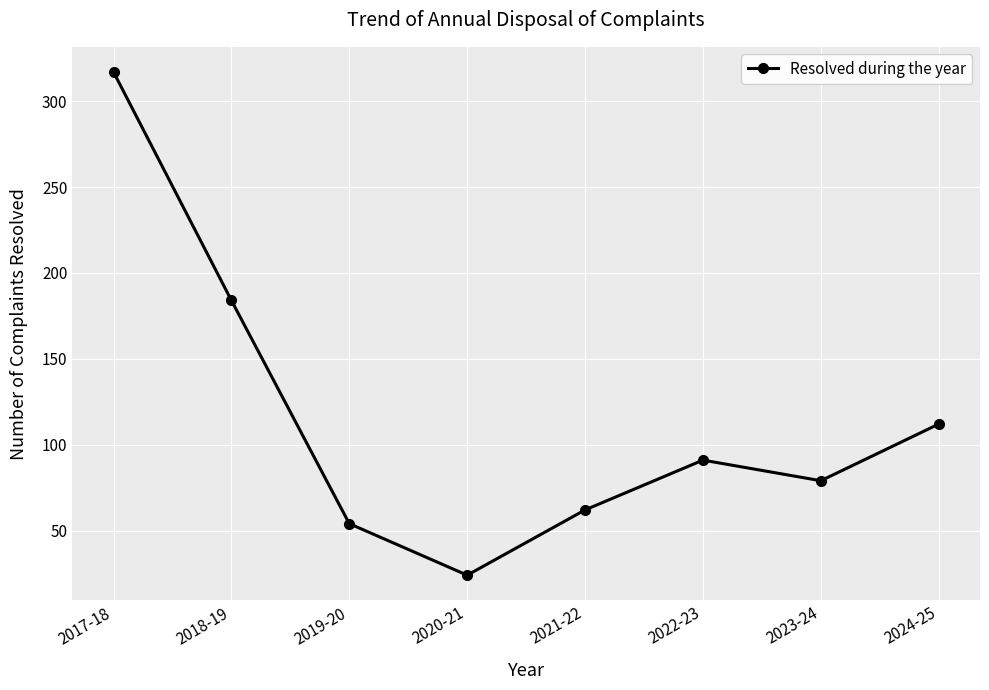

At which category does the chart reach its minimum across all series?

2020-21